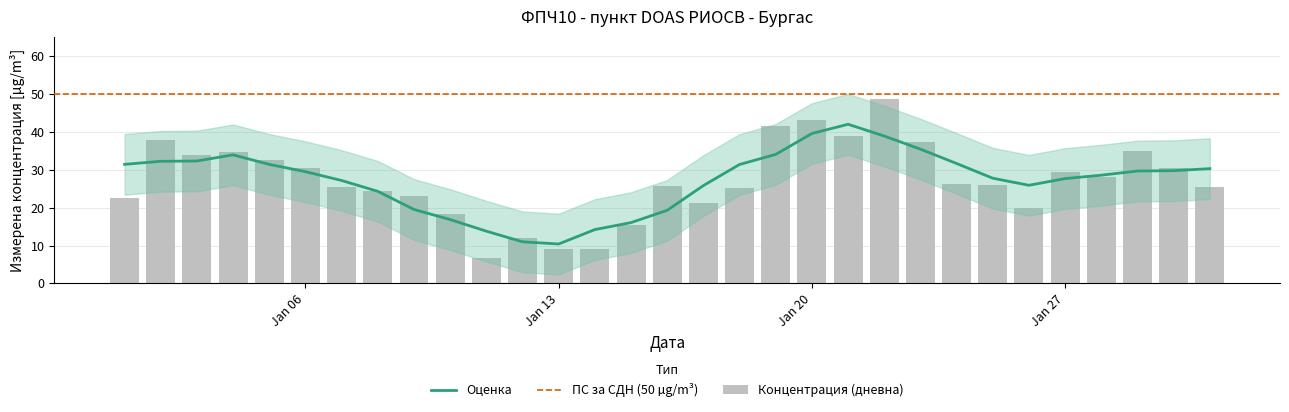

At which label is the value closest to 27?

2025-01-24